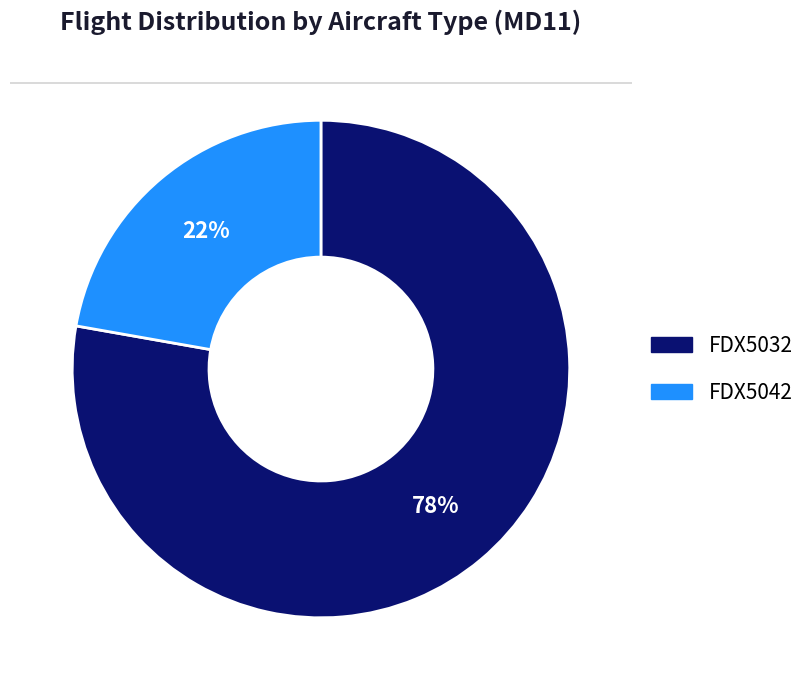

The FDX5032 slice represents 86% of the pie. True or false?

False